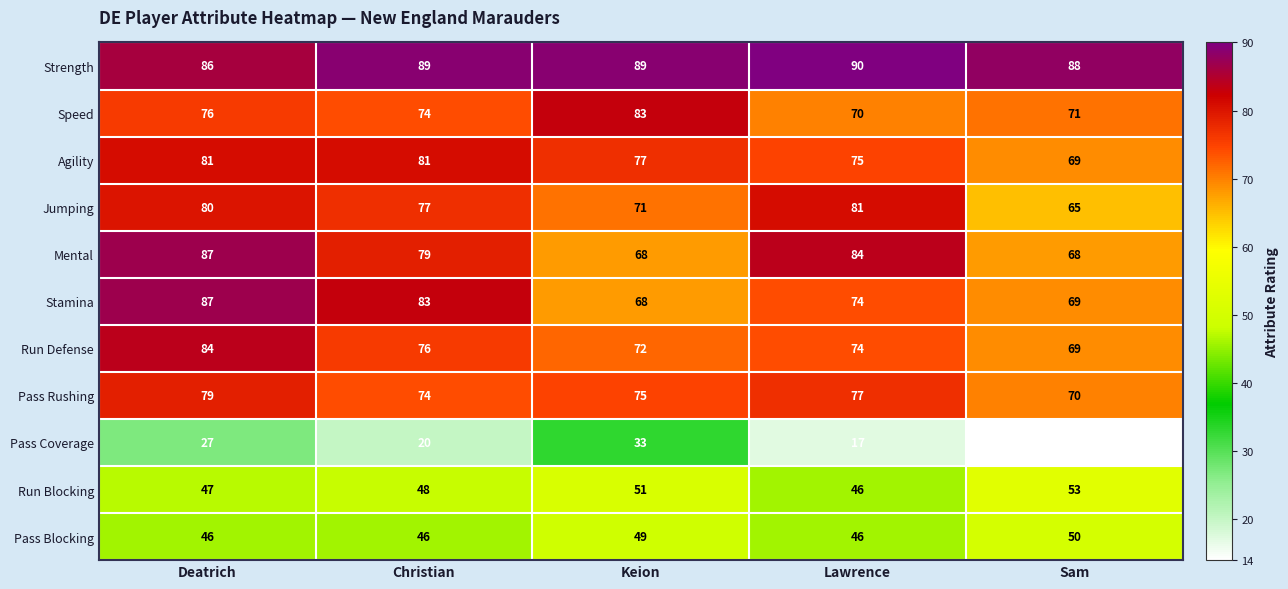

What is the difference between the maximum and second lowest values in the Pass Blocking series?

4